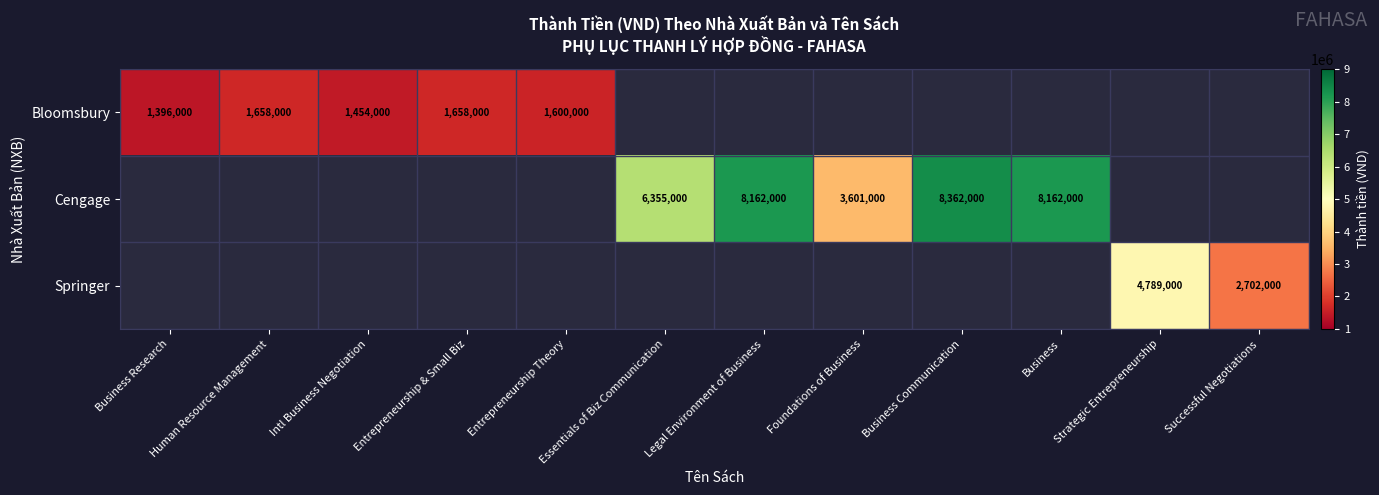

The Cengage series shows 8162000 at Business. True or false?

True